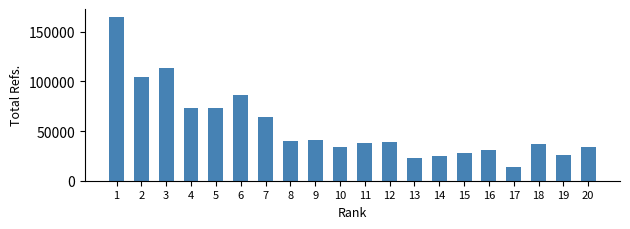

What is the average value?

54358